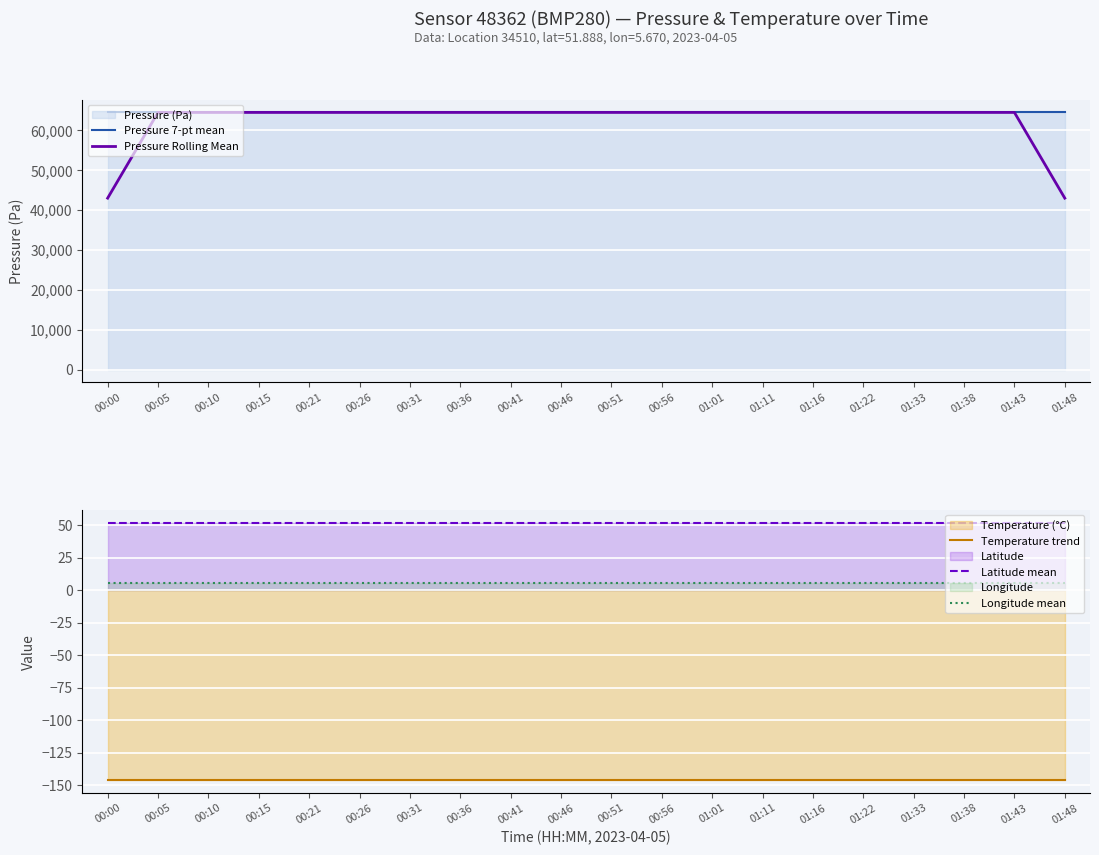

What is the lowest value of the Pressure 7-pt mean series?

64382.6